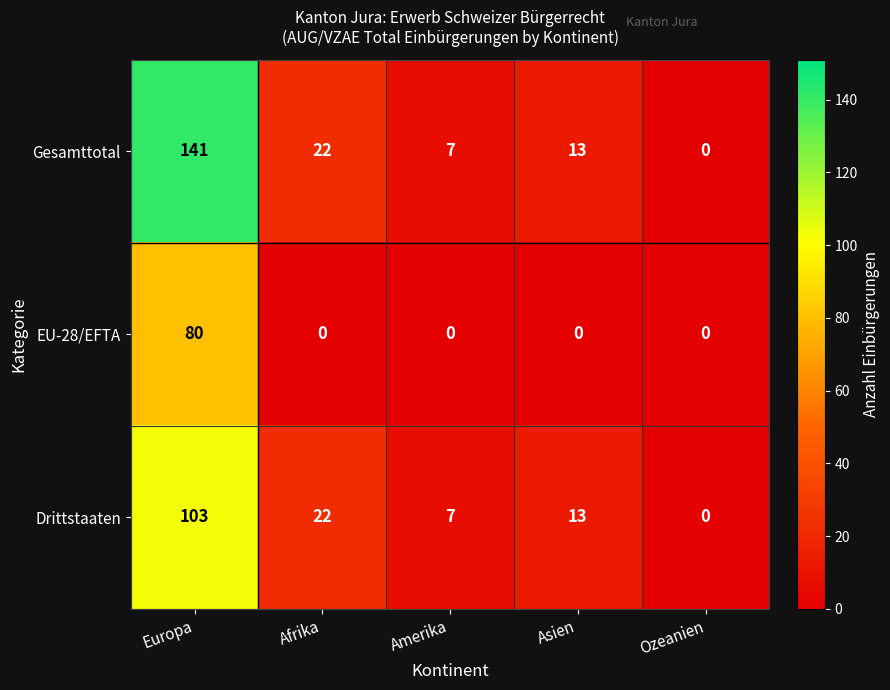

Which series has the largest total across all categories?

Gesamttotal